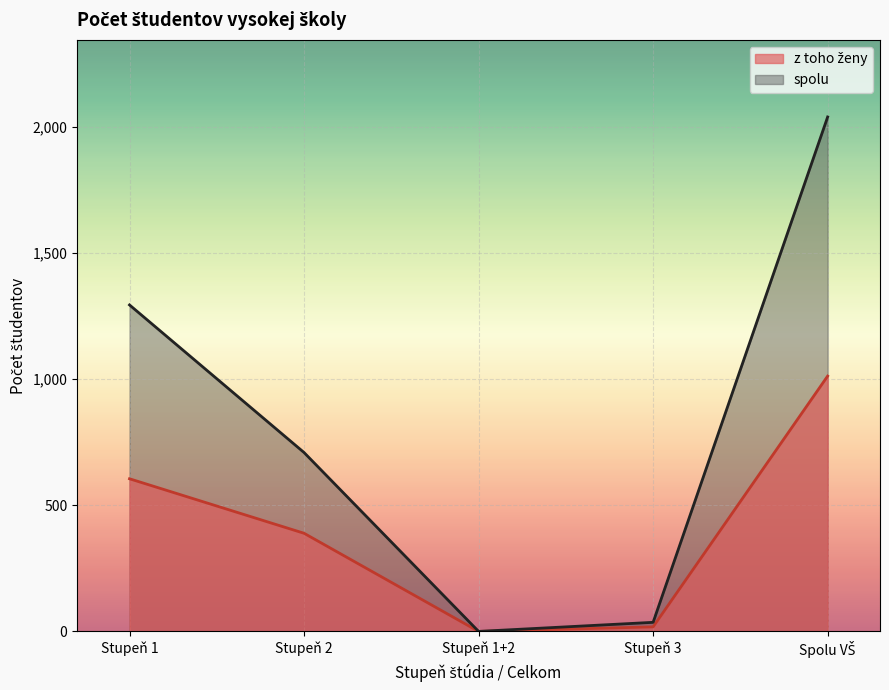

List the series in order of their peak value, highest first.

spolu, z toho ženy